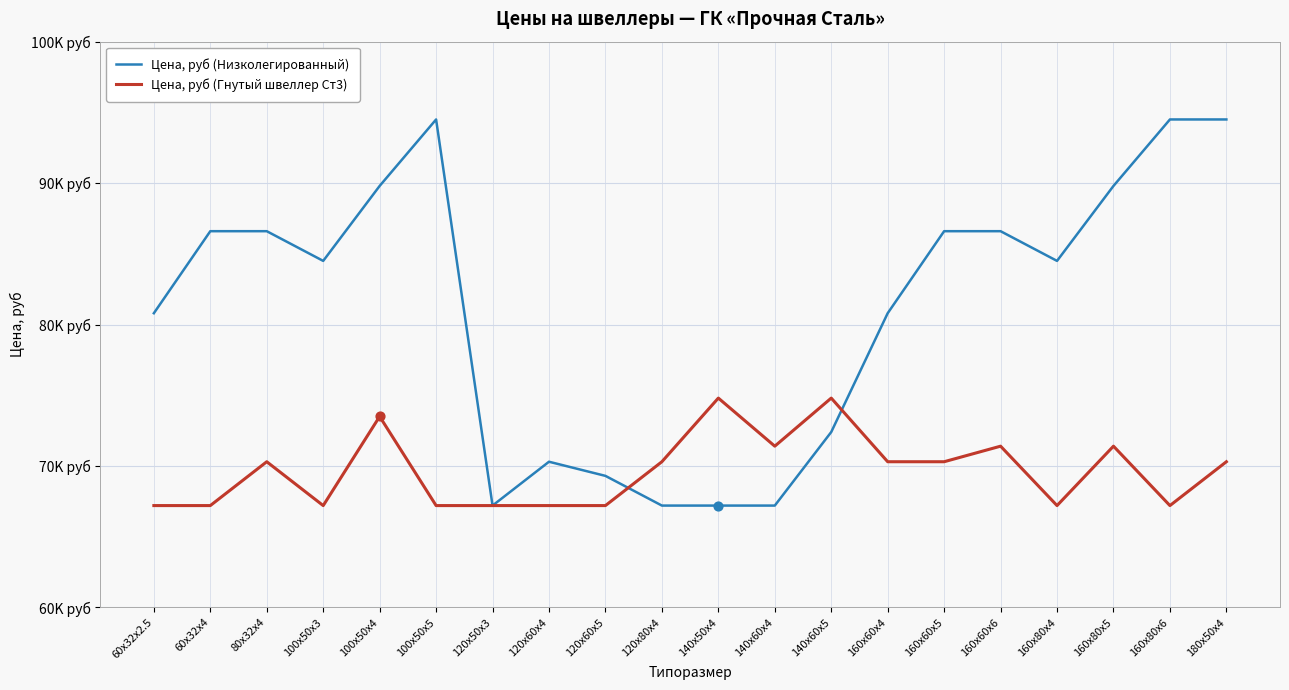

At how many categories does at least one series exceed 71858?

15